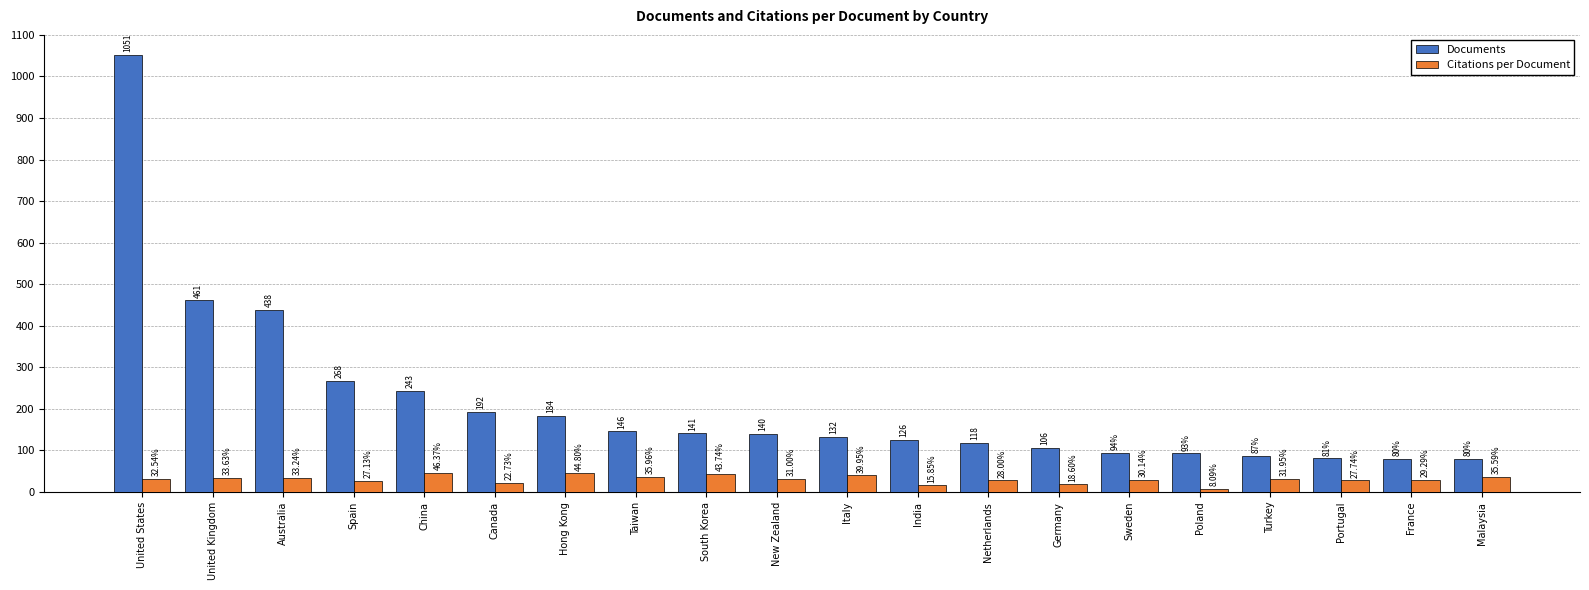

At which label does Documents reach its peak?

United States